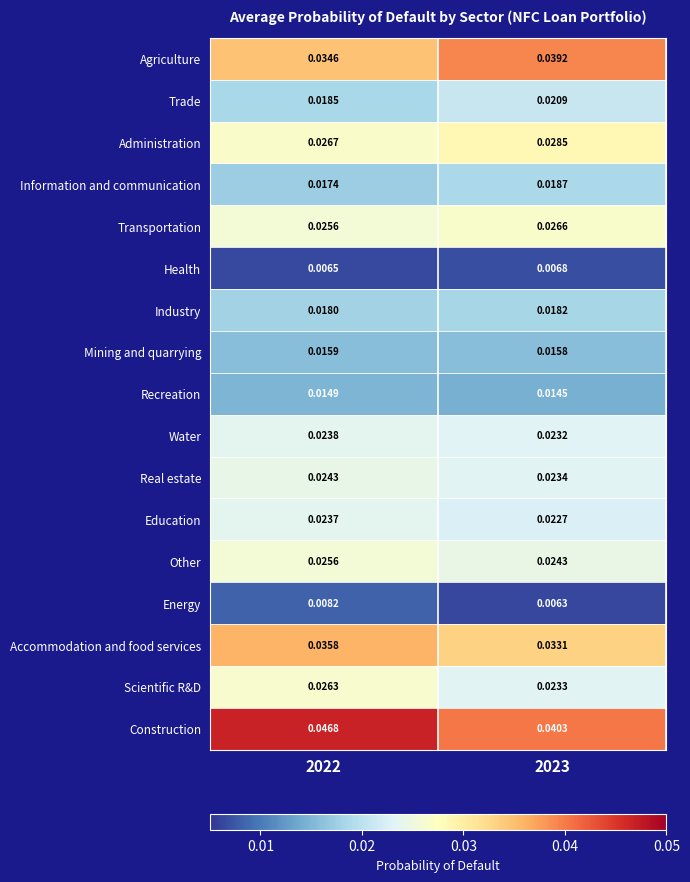

Rank the series by their maximum value, from highest to lowest.

Construction, Agriculture, Accommodation and food services, Administration, Transportation, Scientific R&D, Other, Real estate, Water, Education, Trade, Information and communication, Industry, Mining and quarrying, Recreation, Energy, Health